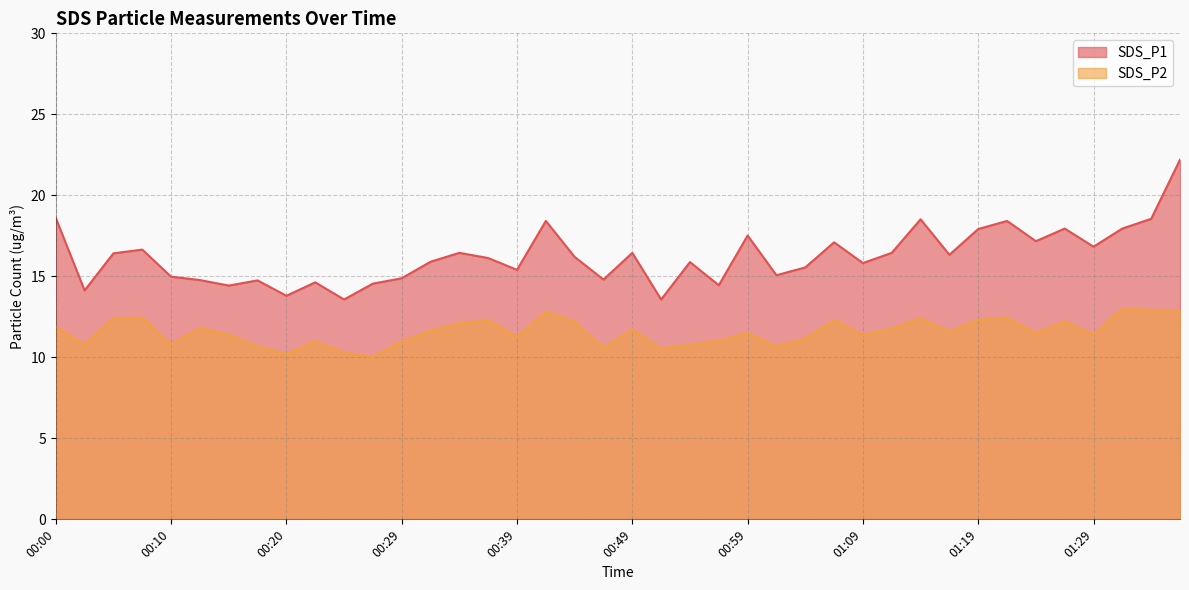

True or false: SDS_P2 and SDS_P1 intersect in this chart.

False